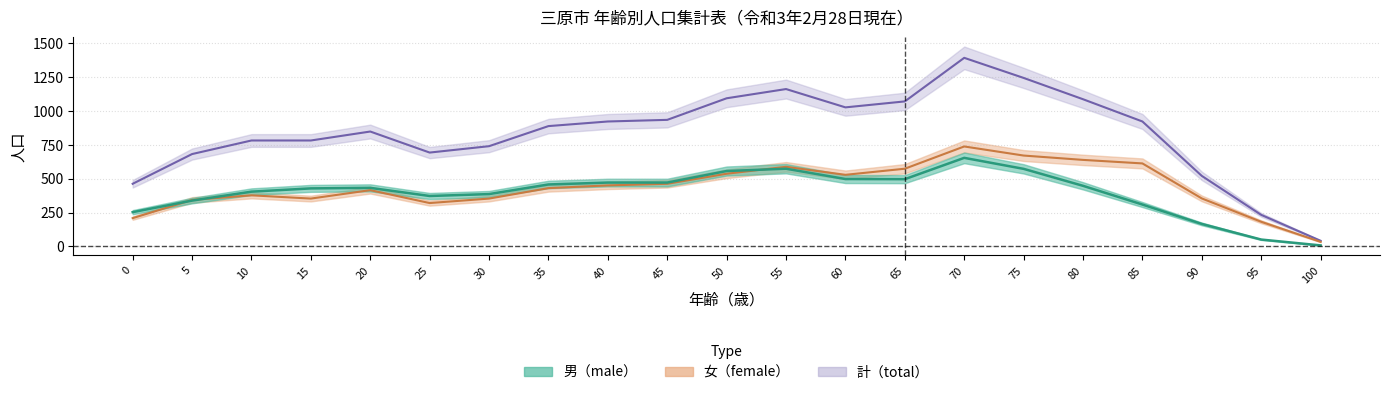

Between 50 and 65, which is larger?

50